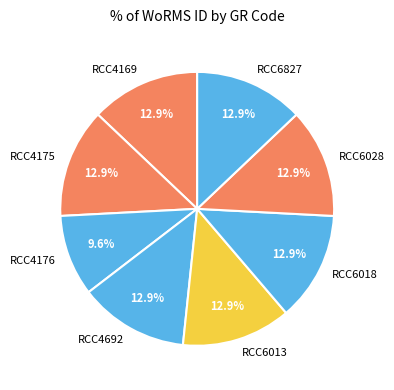

Which category has the smallest portion of the pie?

RCC4176